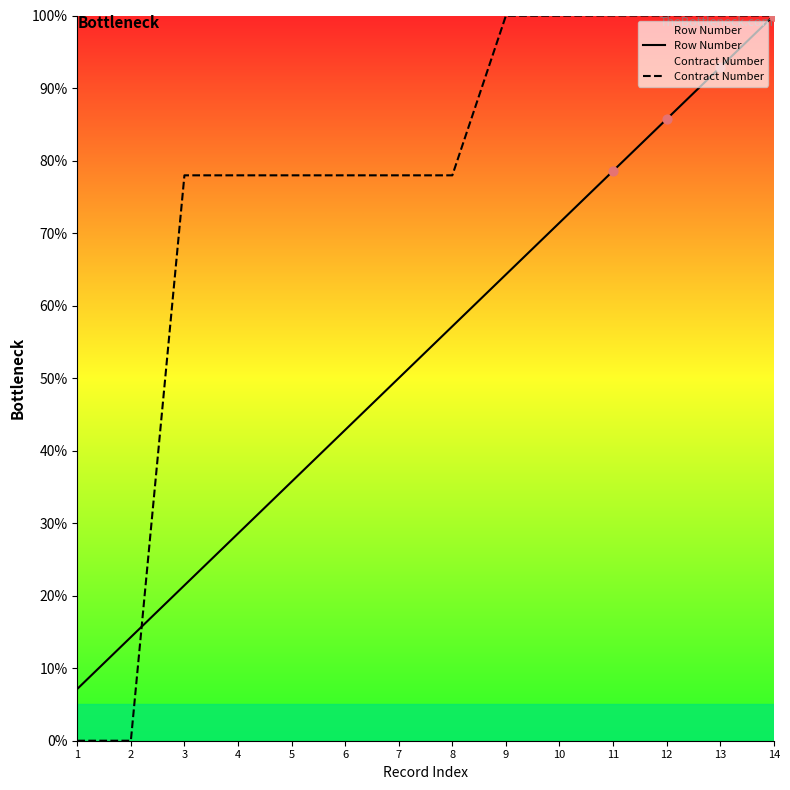

Which series contains the highest Y value?

Row Number